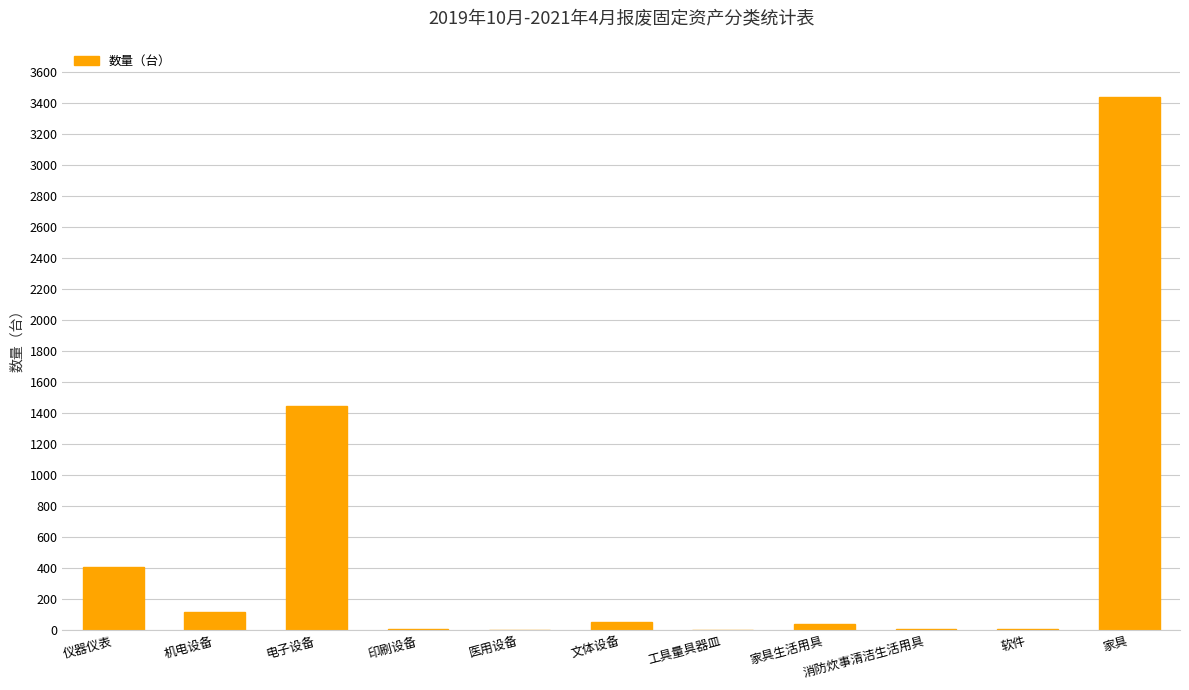

Which has a higher value, 电子设备 or 家具?

家具